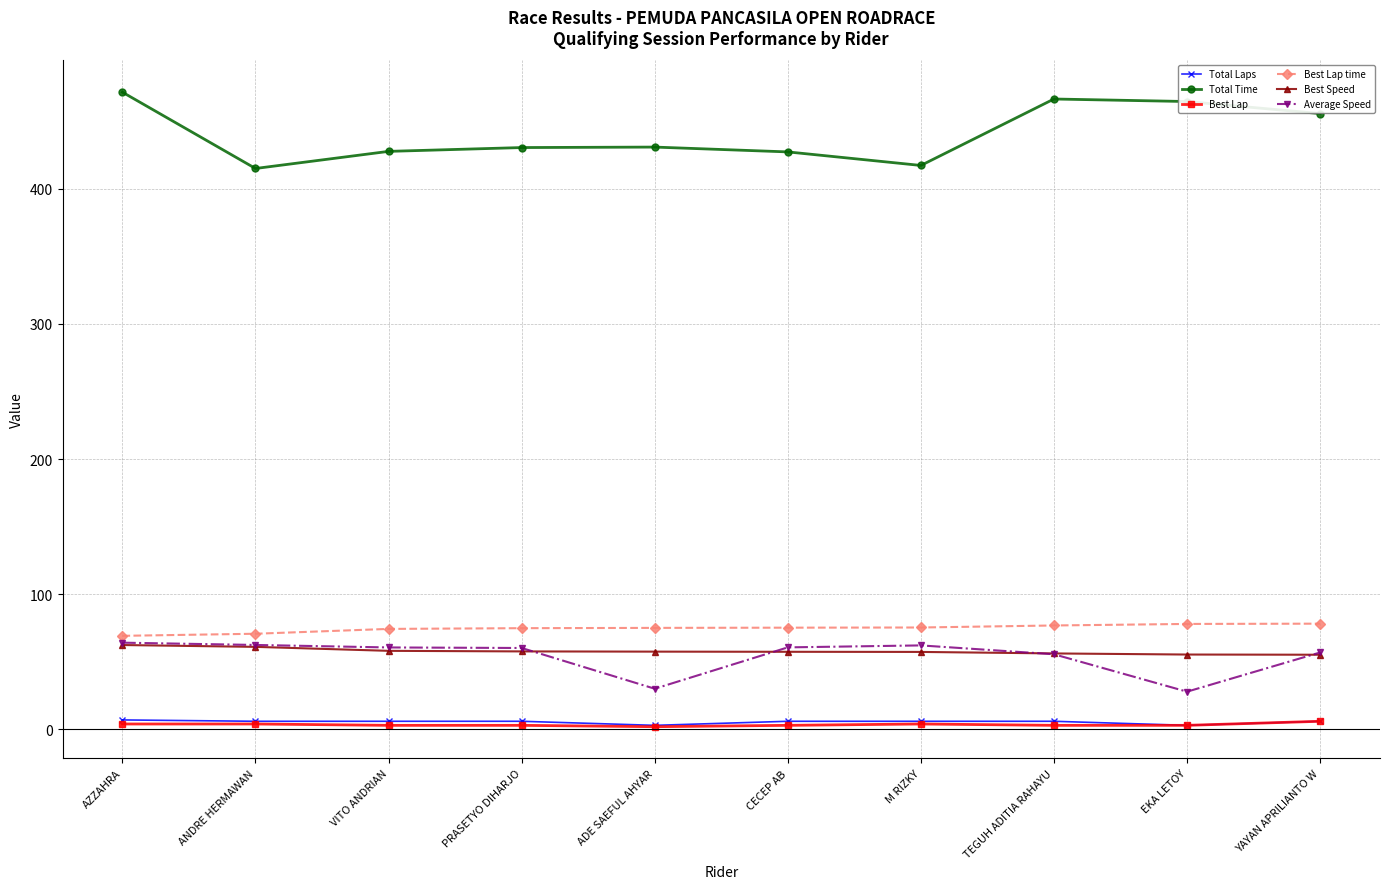

Which series changed the most between ANDRE HERMAWAN and TEGUH ADITIA RAHAYU?

Total Time